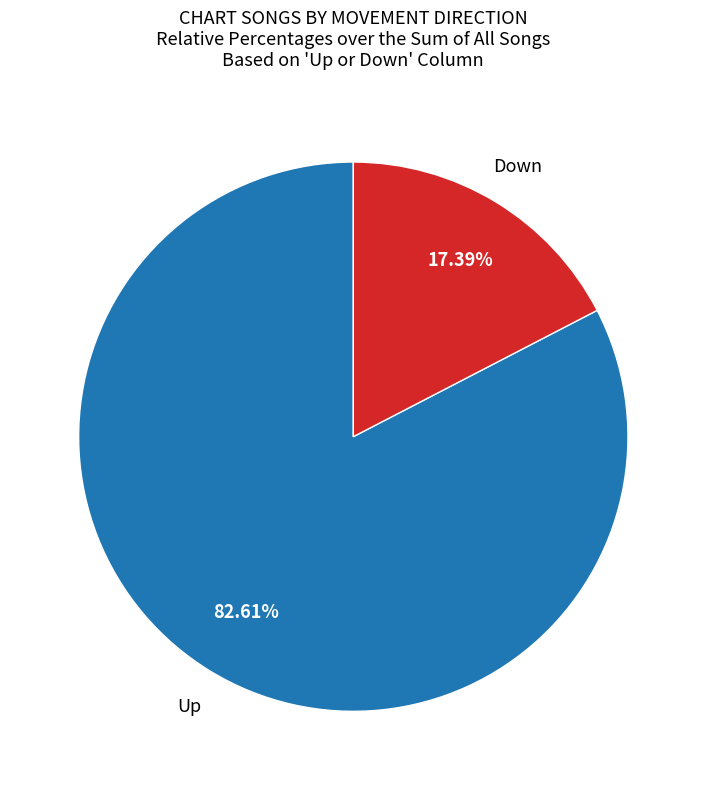

Is there a majority slice in this chart?

Yes